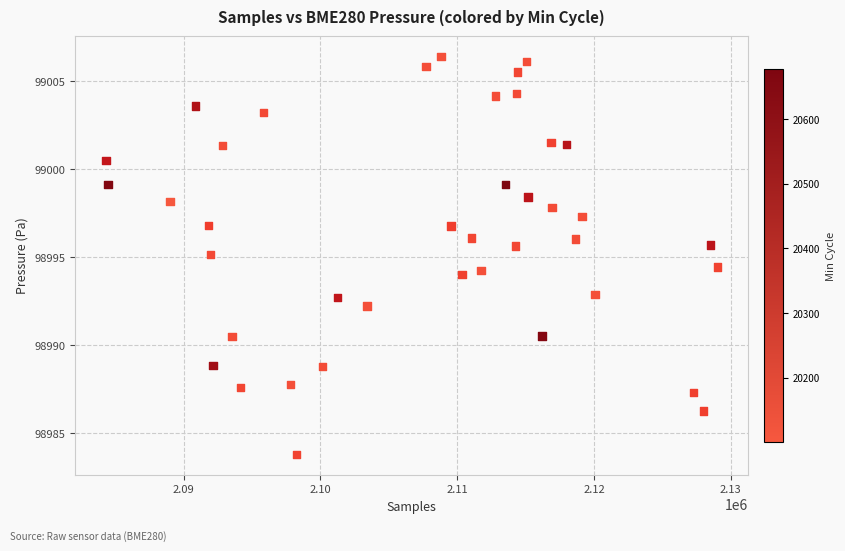

What is the range of X values (max minus min)?

44719.0